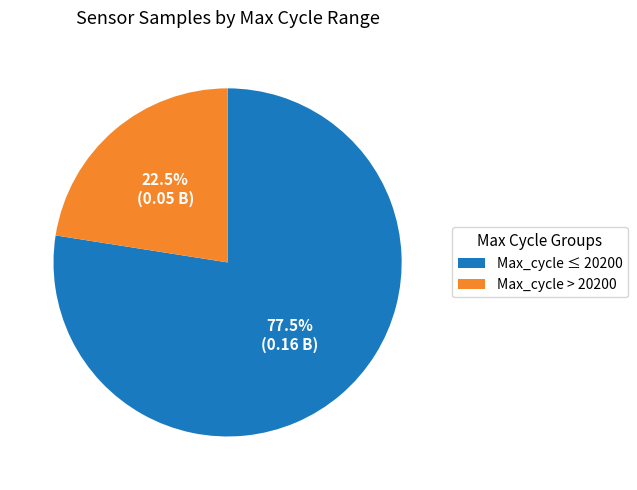

How many slices are in this pie chart?

2